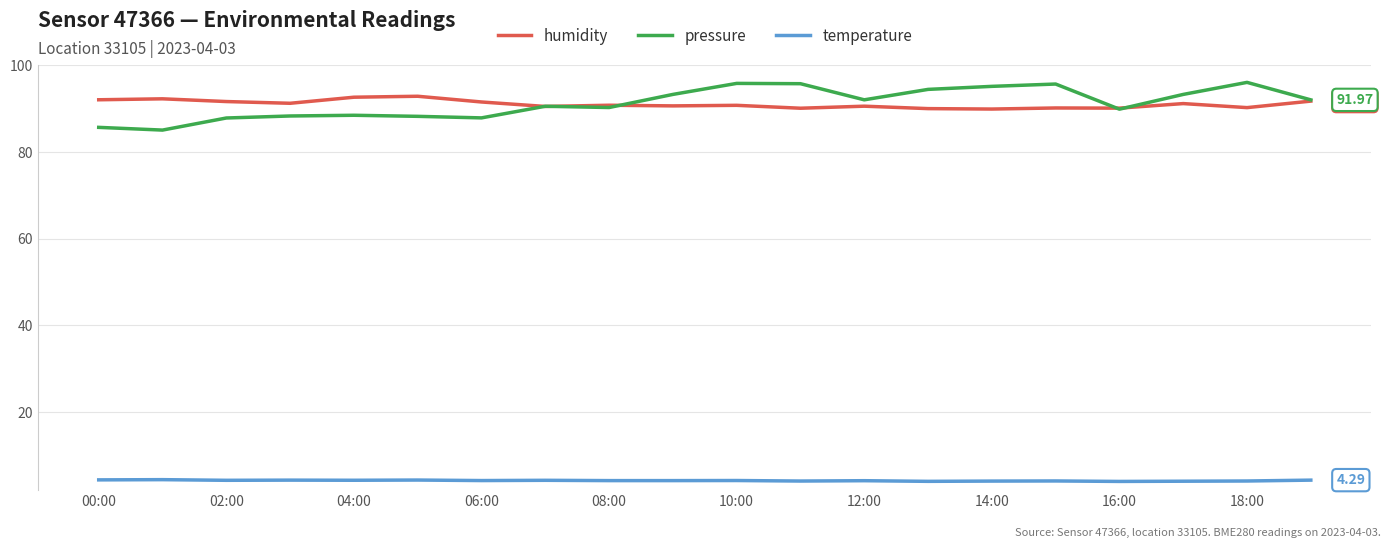

True or false: temperature and humidity cross at least once.

False